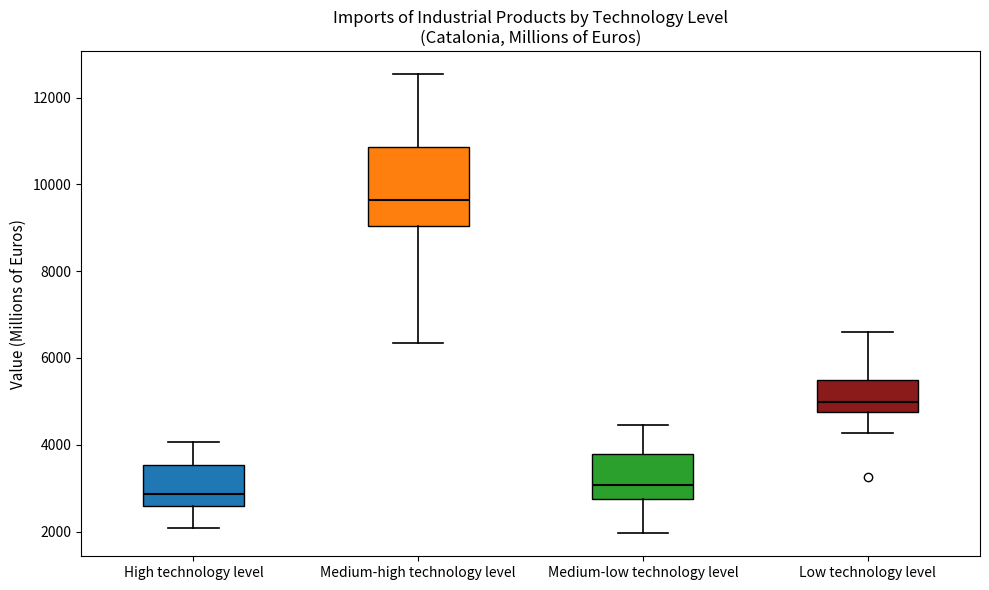

Comparing the boxes themselves (not the whiskers), which one is the tallest?

Medium-high technology level